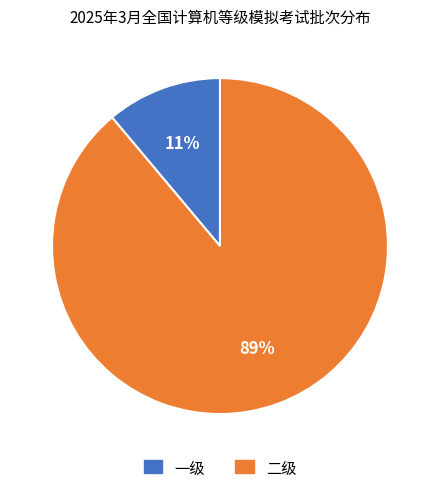

To the nearest percent, what percentage of the pie is 二级?

89%